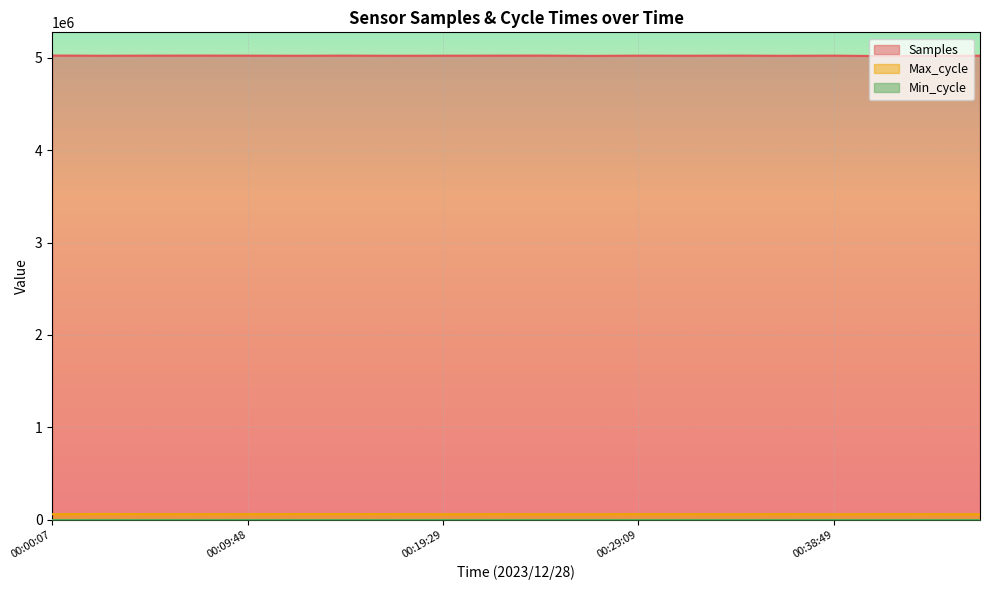

What is the lowest value of the Samples series?

5019181